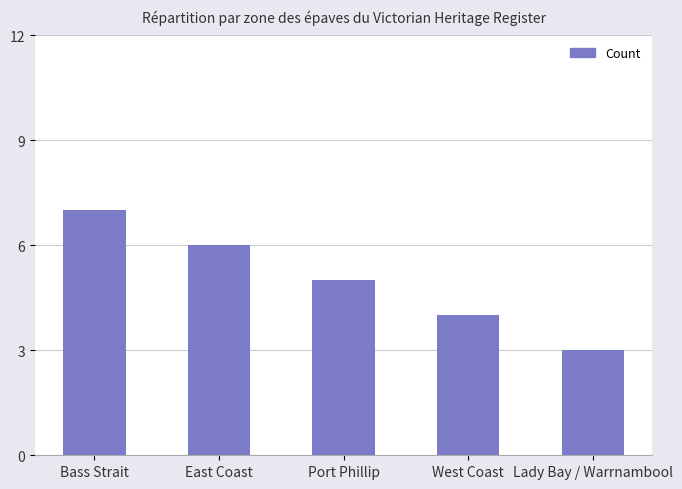

True or false: the data shows 4 at Lady Bay / Warrnambool.

False